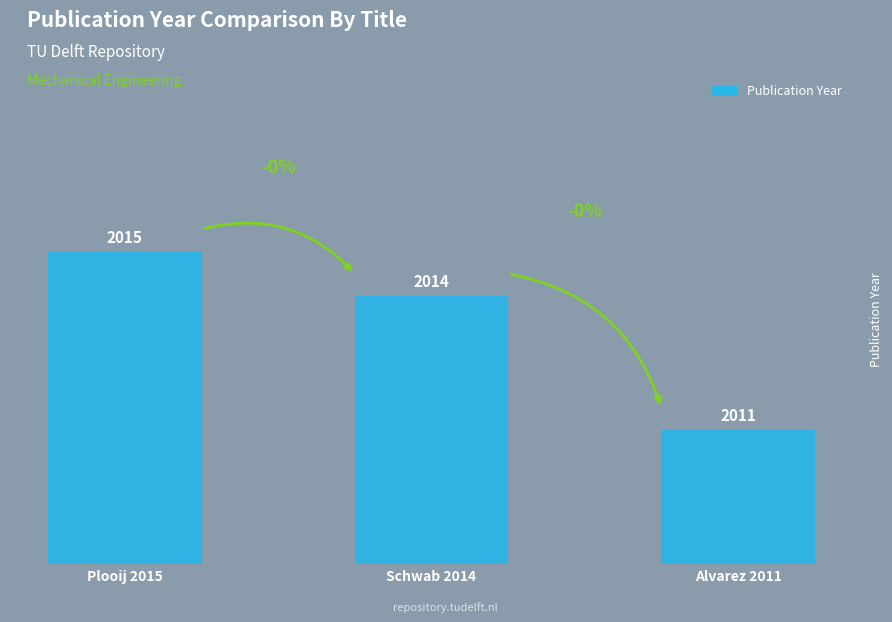

What is the ratio of the value at Plooij 2015 to the value at Schwab 2014?

1.0